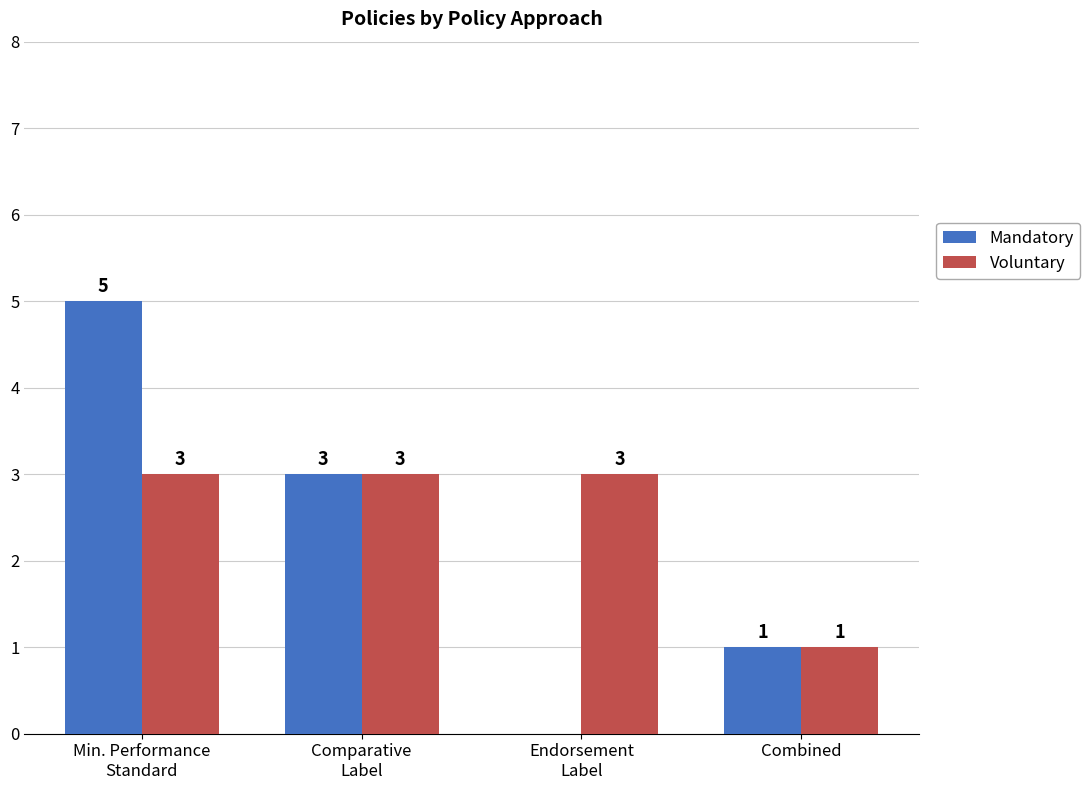

Where does the Mandatory series first go above 3?

Min. Performance
Standard